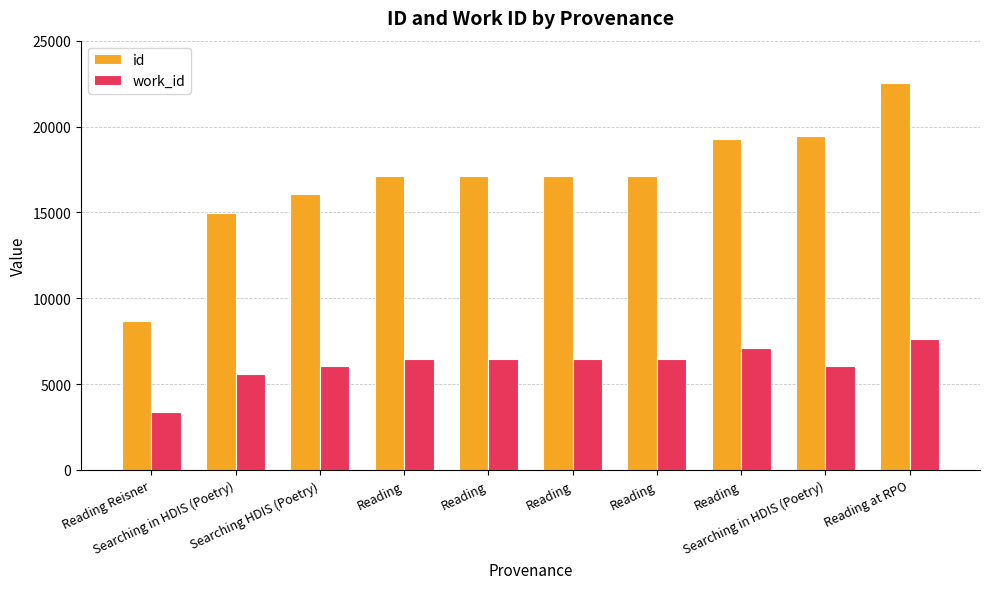

Does the chart contain stacked bars?

No